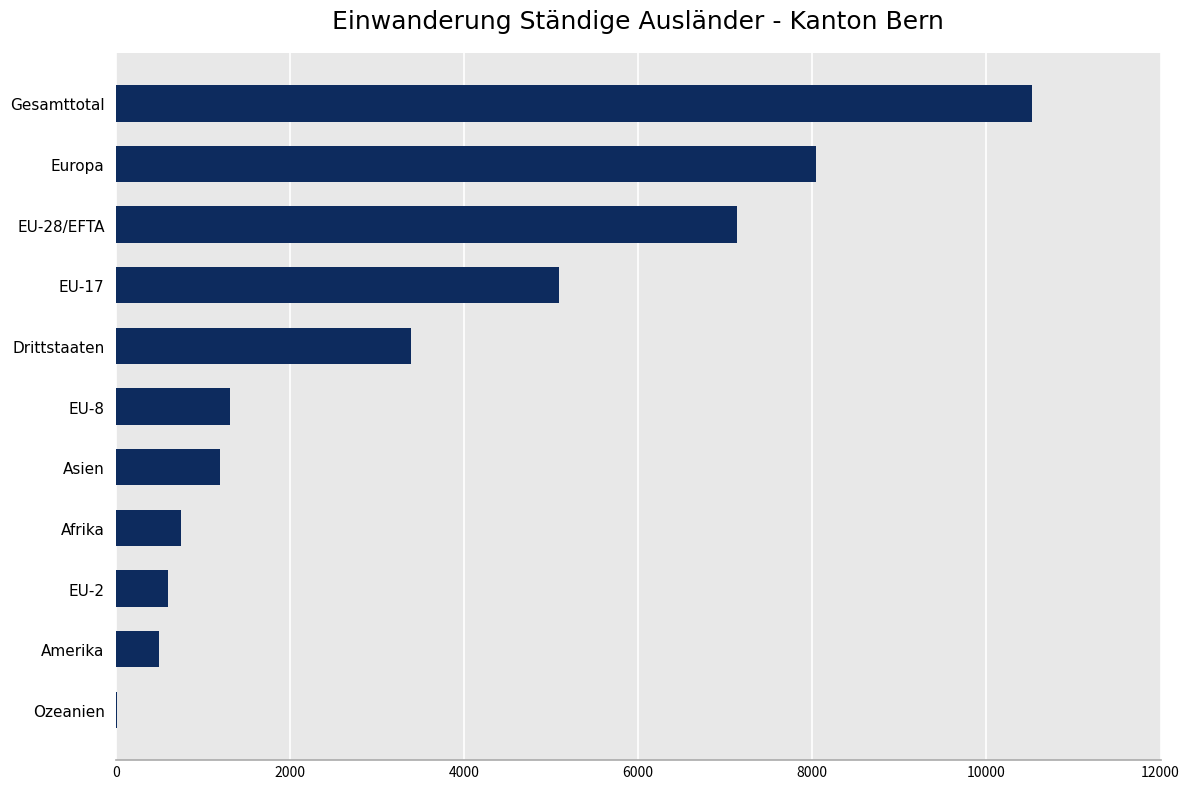

How many series are shown in this chart?

1